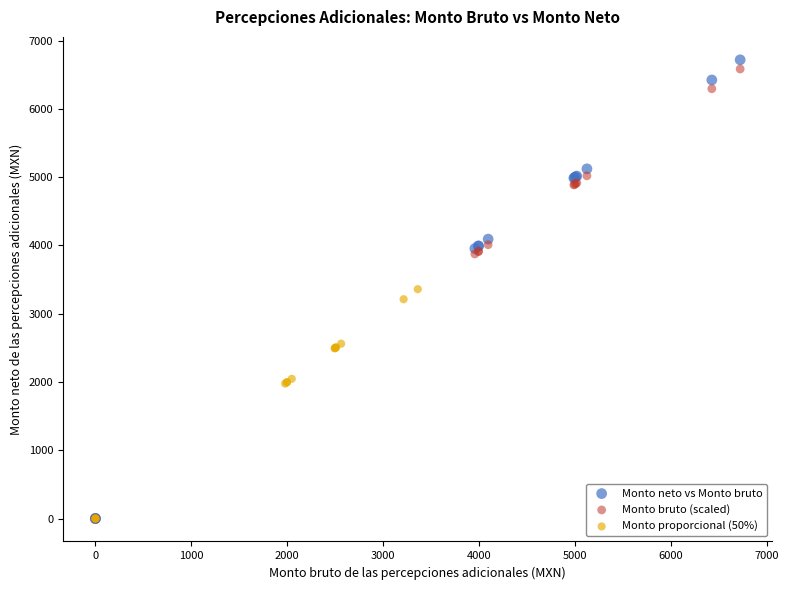

Which series has the widest spread of Y values?

Monto neto vs Monto bruto